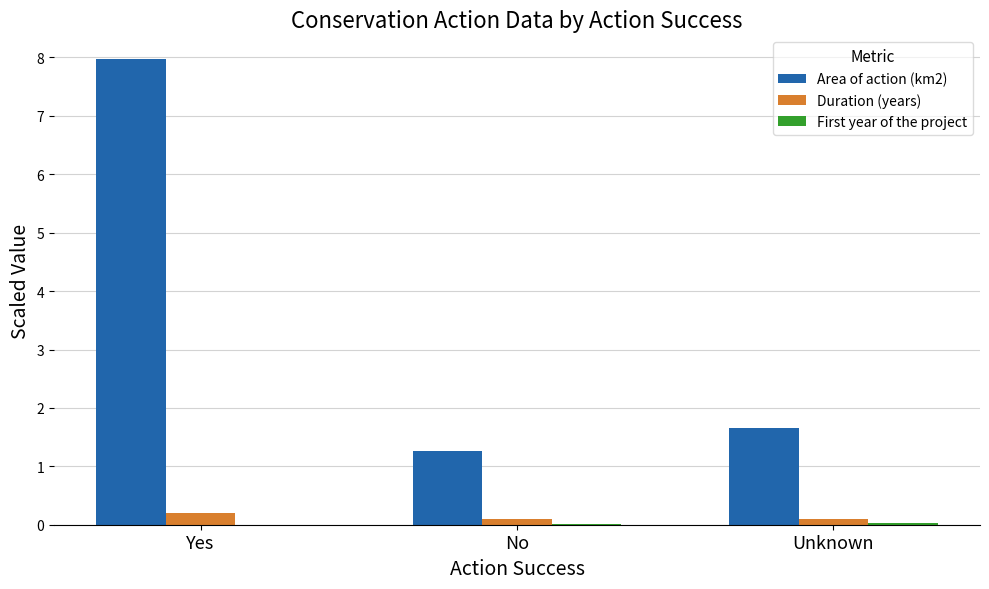

What is the sum of all Area of action (km2) values?

10.9